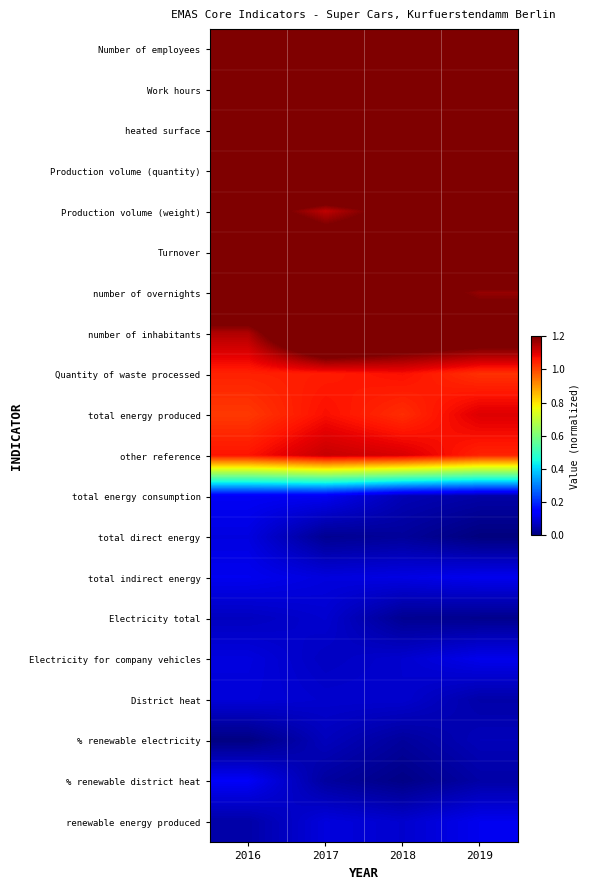

At 2018, list the series in order from largest to smallest.

Number of employees, Work hours, Production volume (quantity), heated surface, number of inhabitants, Turnover, number of overnights, Production volume (weight), other reference, Quantity of waste processed, total energy produced, total indirect energy, Electricity for company vehicles, District heat, renewable energy produced, total energy consumption, % renewable electricity, total direct energy, Electricity total, % renewable district heat